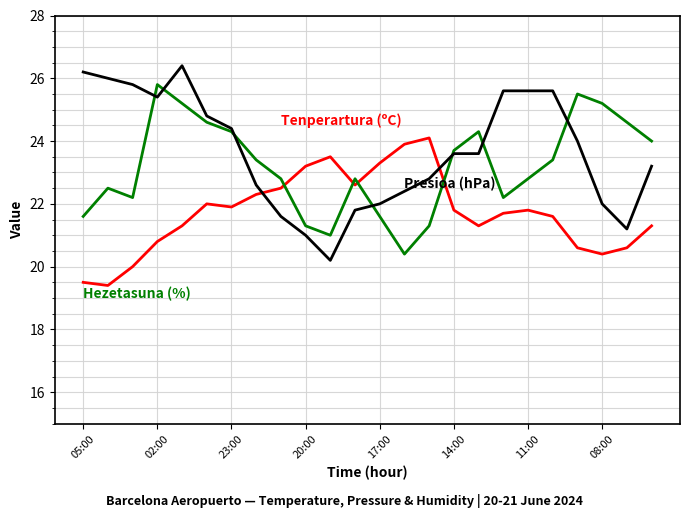

What is the smallest value displayed?

19.4